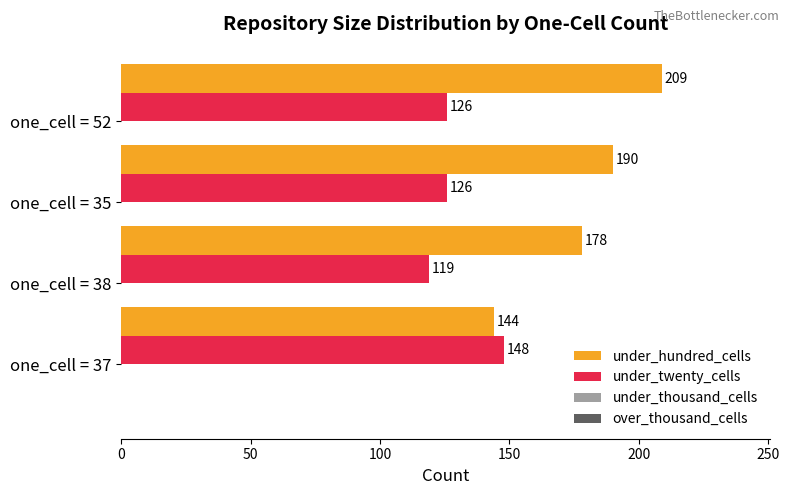

Which series has the widest spread of values?

under_hundred_cells